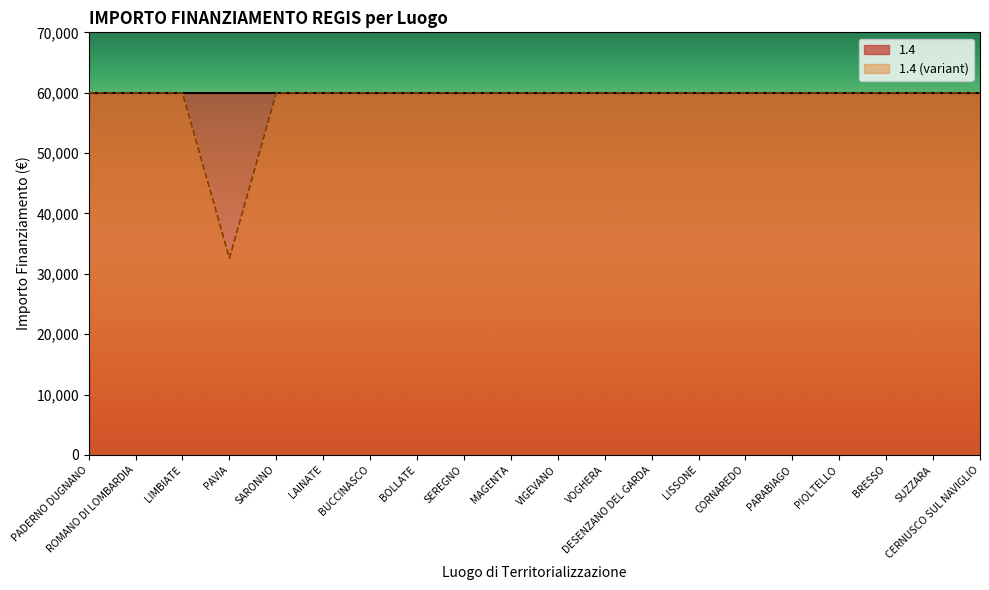

Which label corresponds to the smallest value in the chart?

PAVIA